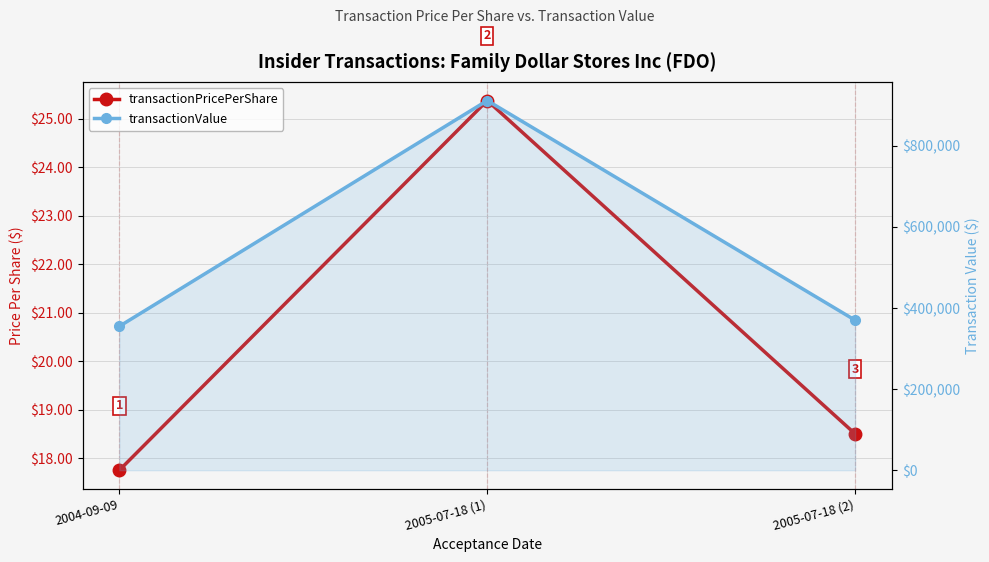

What is the minimum value for transactionPricePerShare?

17.8